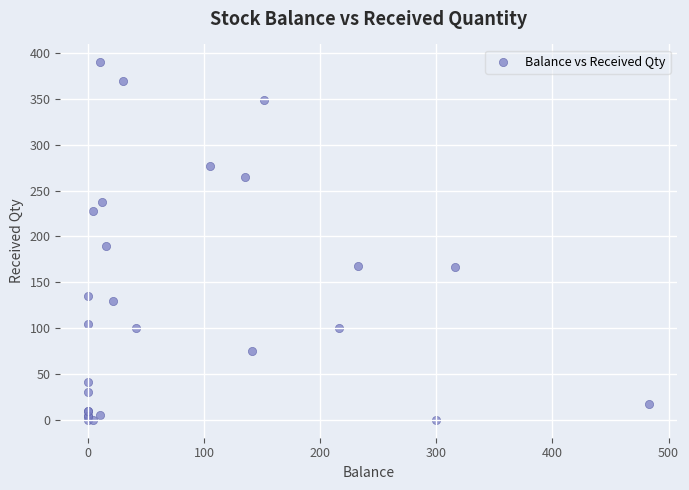

What Y value in the scatter plot is closest to 195?

190